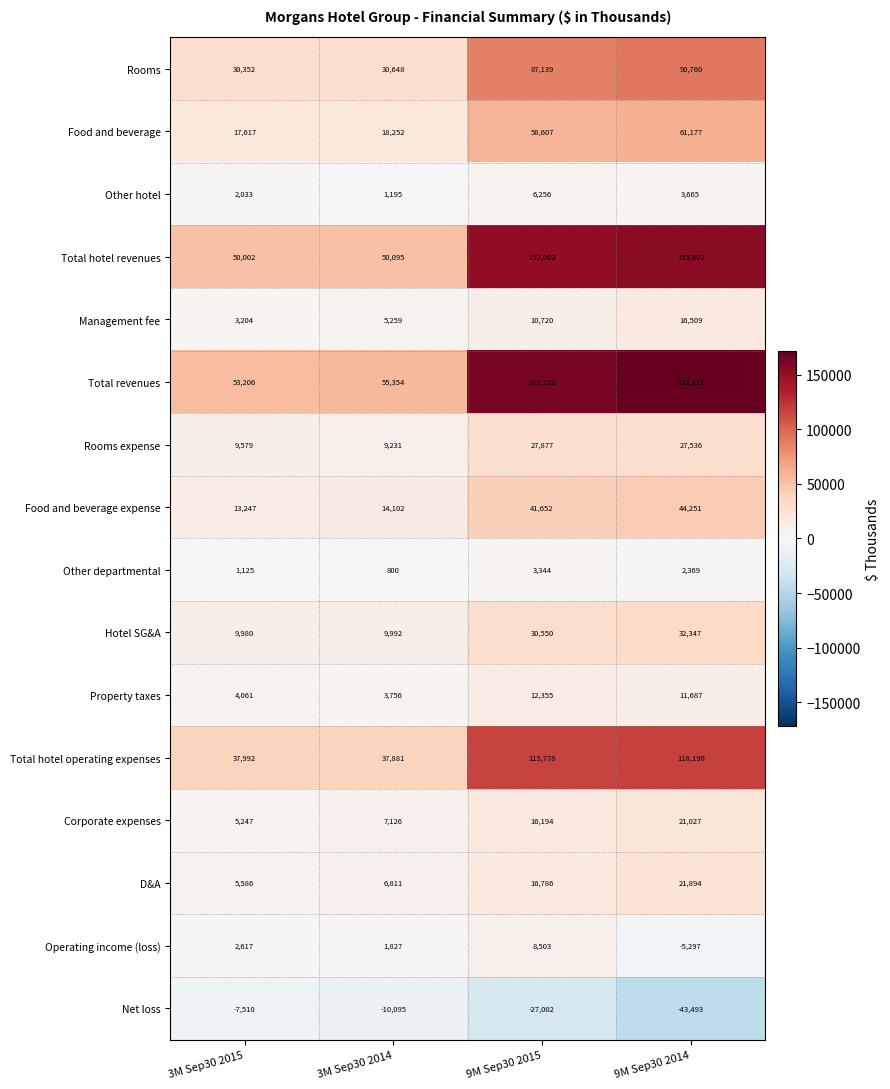

What is the sum of the Total revenues values at 9M Sep30 2014 and 3M Sep30 2015?

225317